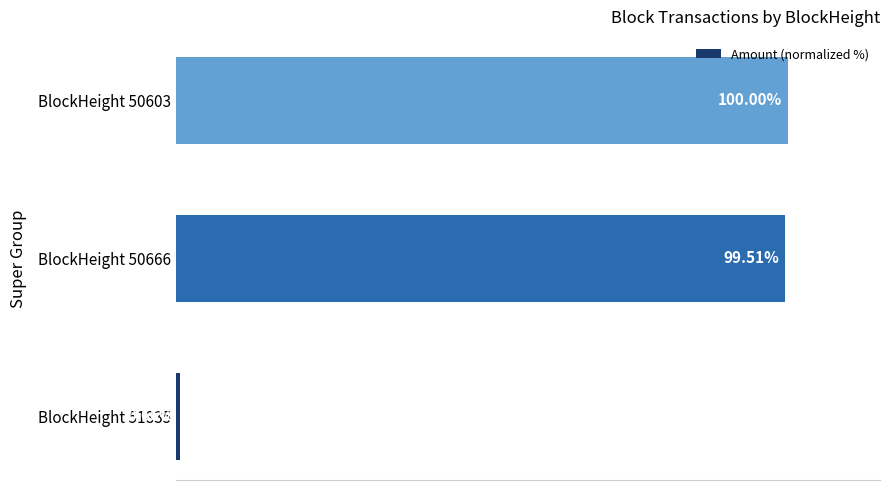

Rank the categories by value from lowest to highest.

BlockHeight 51835, BlockHeight 50666, BlockHeight 50603